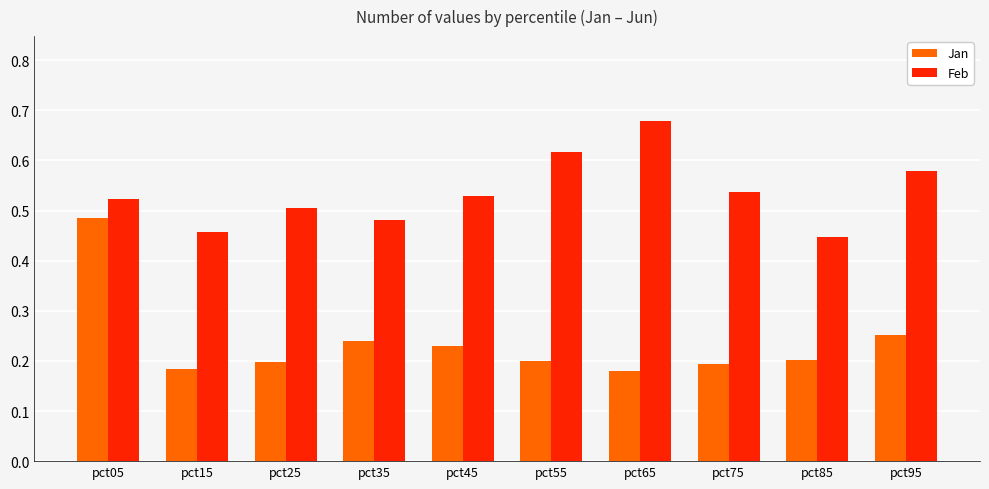

Count the Feb values in the range 0 to 1.

10